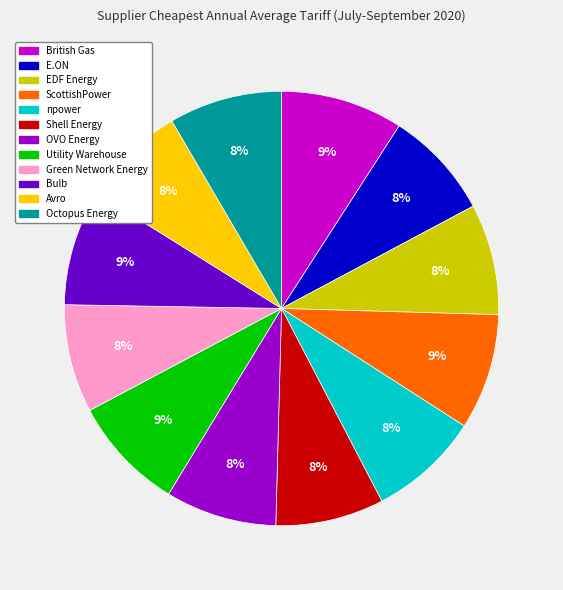

How many slices are in this pie chart?

12